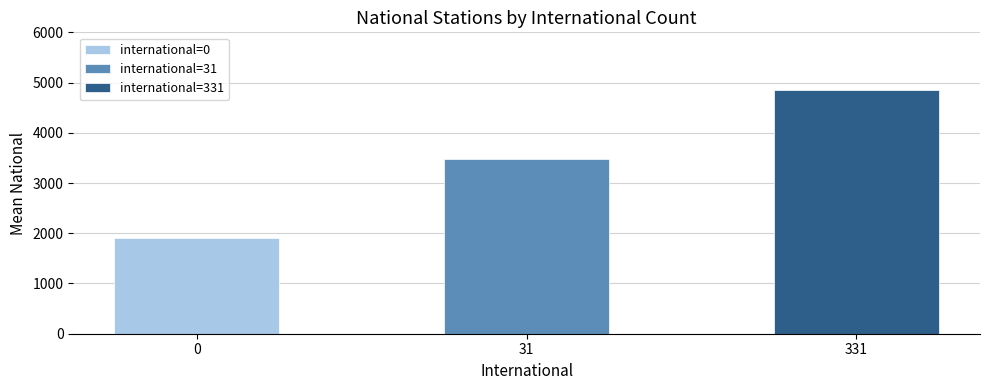

List the labels in order of value, largest first.

331, 31, 0